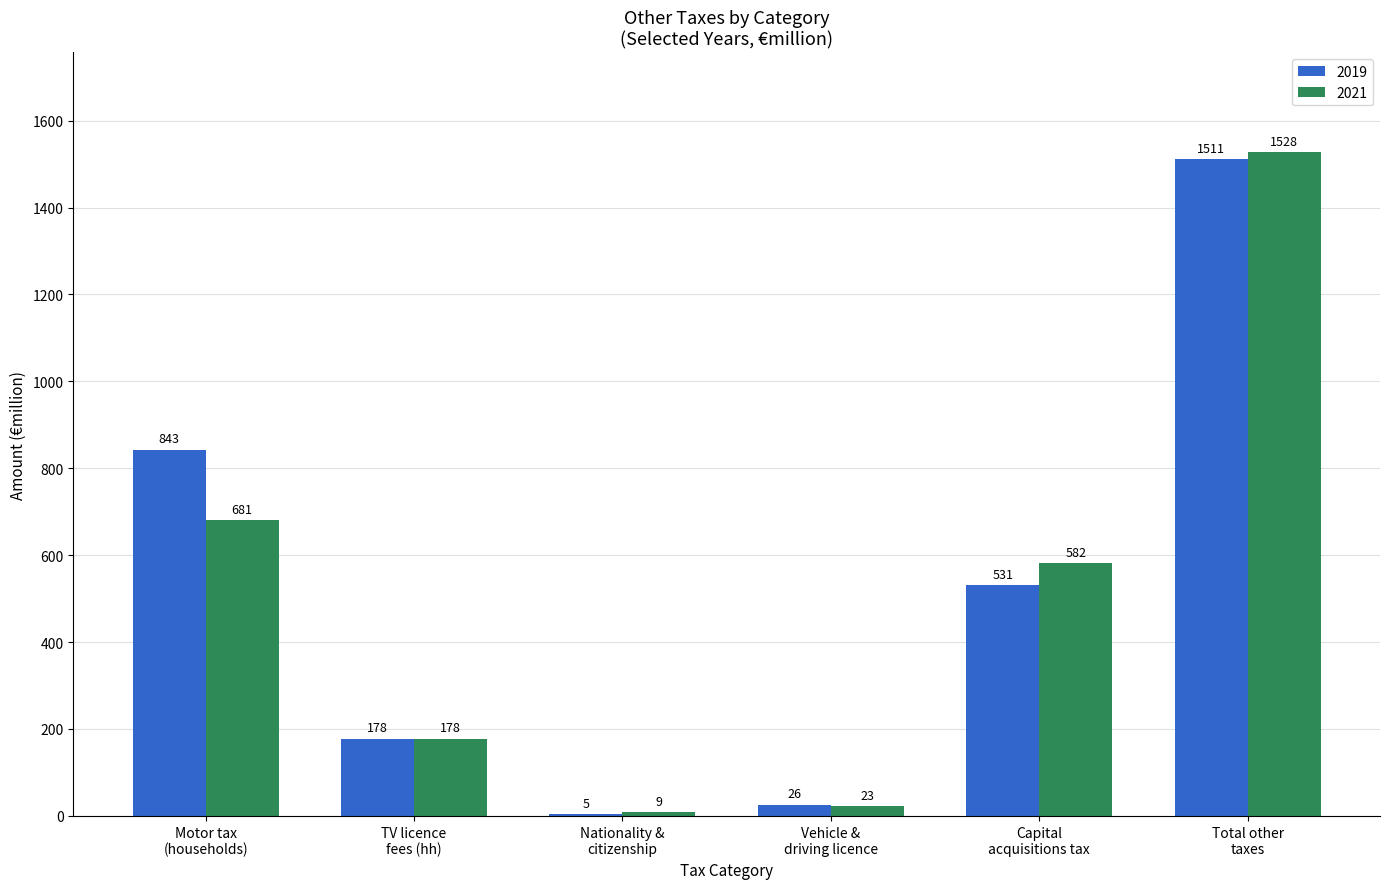

What is the sum of all 2019 values?

3094